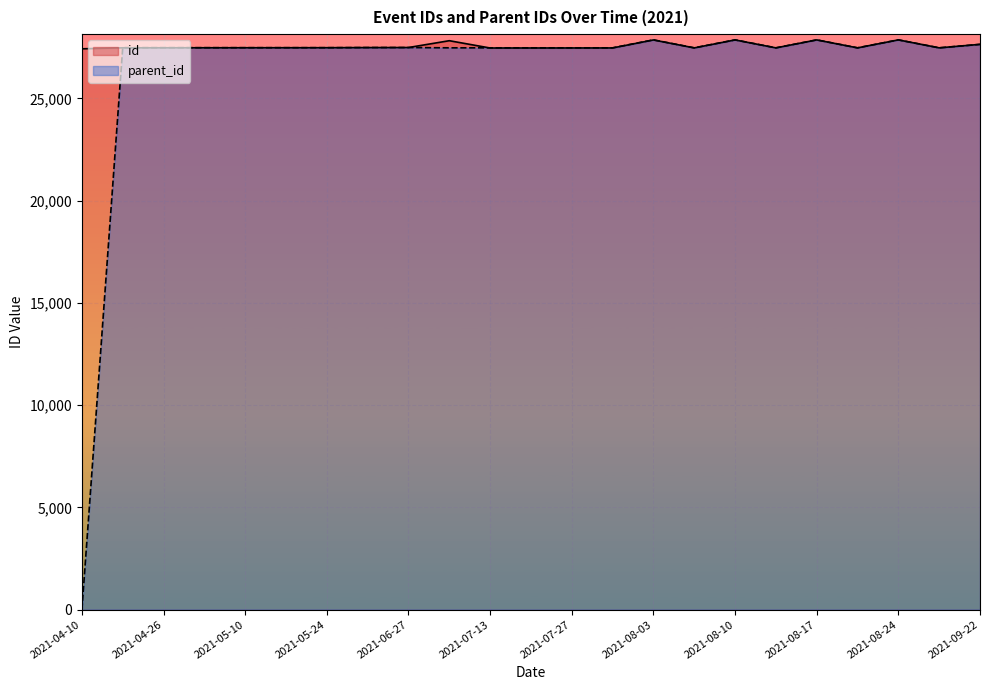

Which series has the widest spread of values?

parent_id